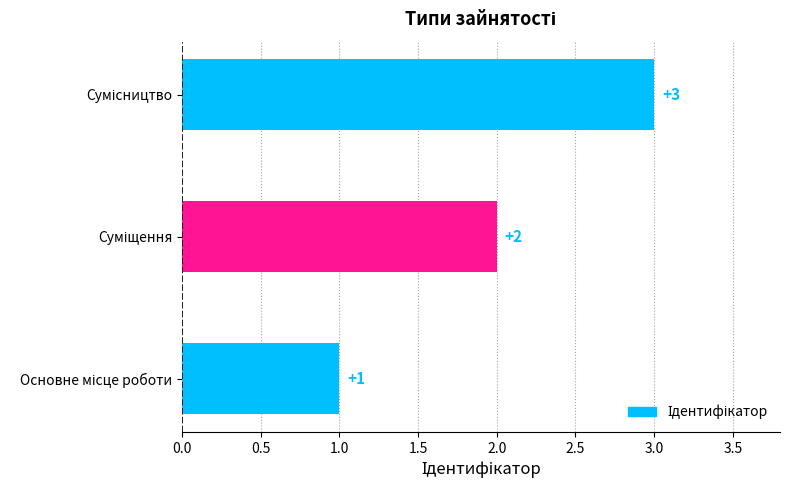

How many values are between 1 and 3?

3